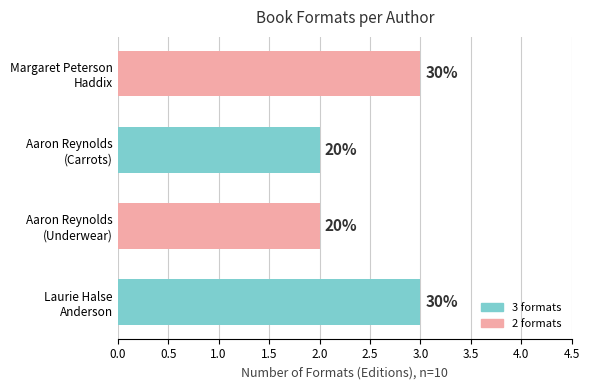

What is the maximum value shown in the chart?

3